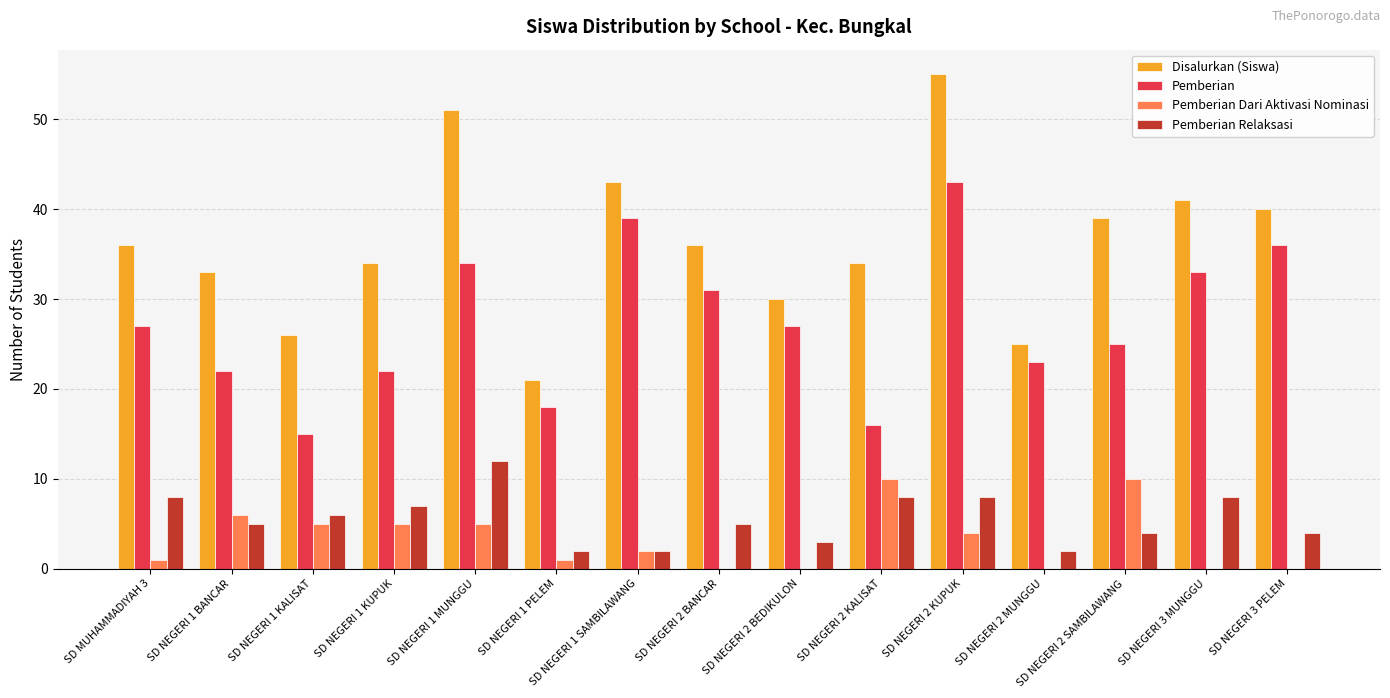

What is the maximum value shown in the chart?

55